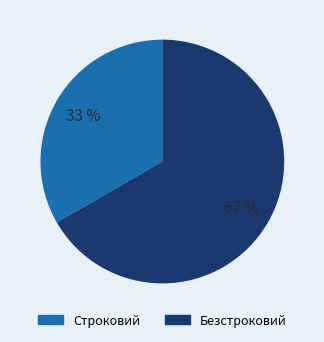

Combined, do Безстроковий and Строковий account for over 50%?

Yes